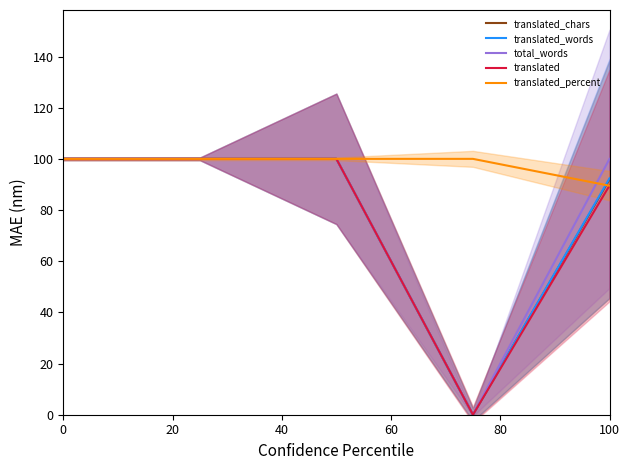

Does the chart have visible grid lines?

No